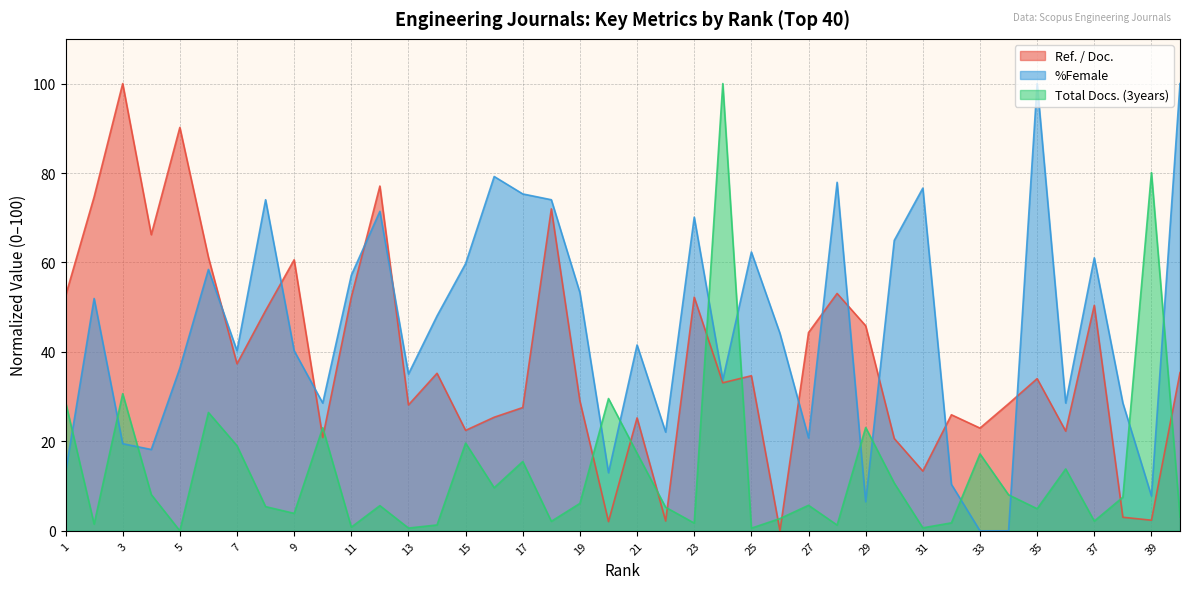

What is the value of the Total Docs. (3years) point at the 31st from the left?

0.7